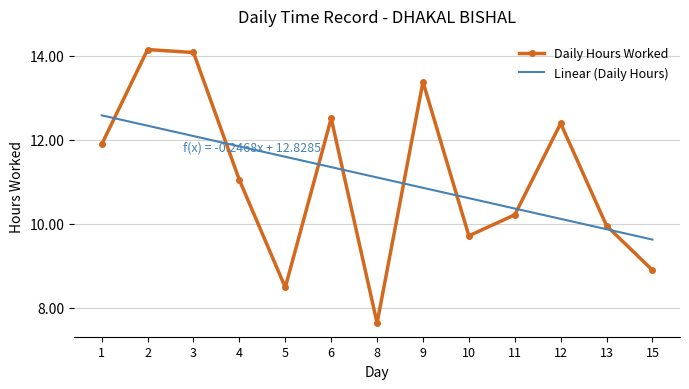

At which label does the data first exceed 11?

1